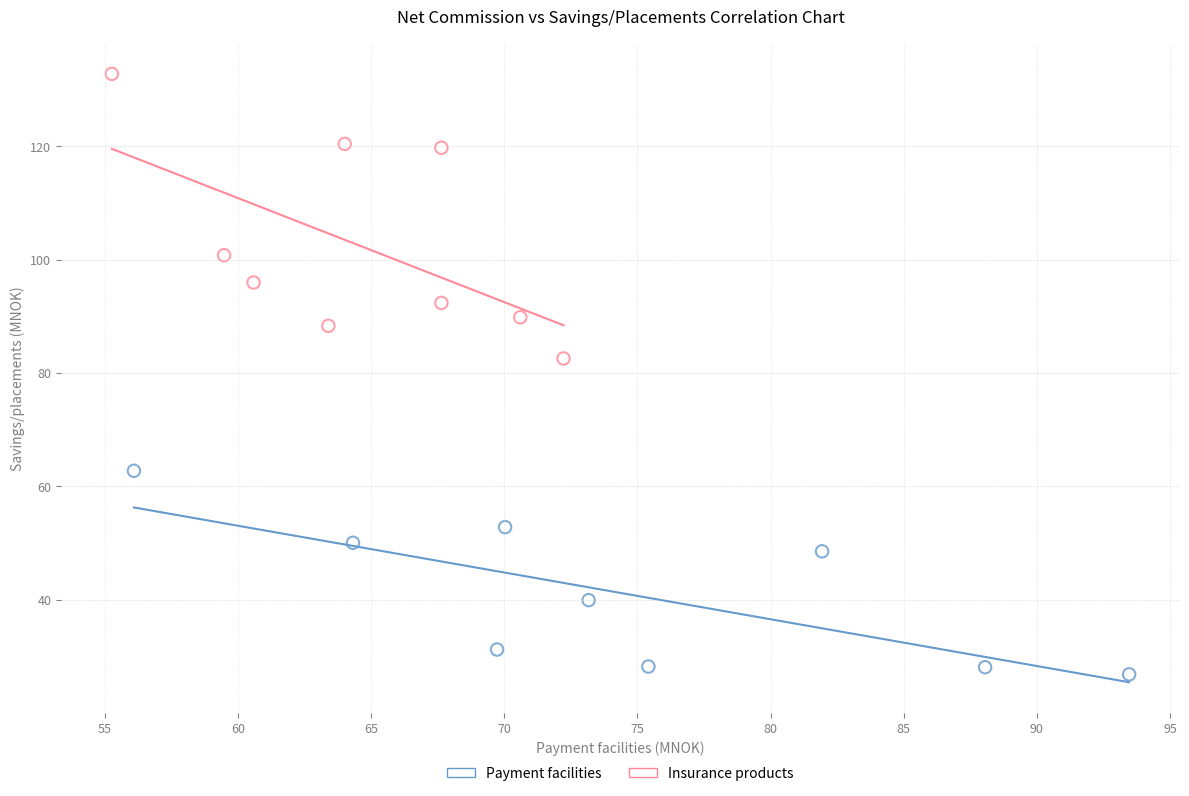

Which series reaches the minimum Y coordinate?

Payment facilities